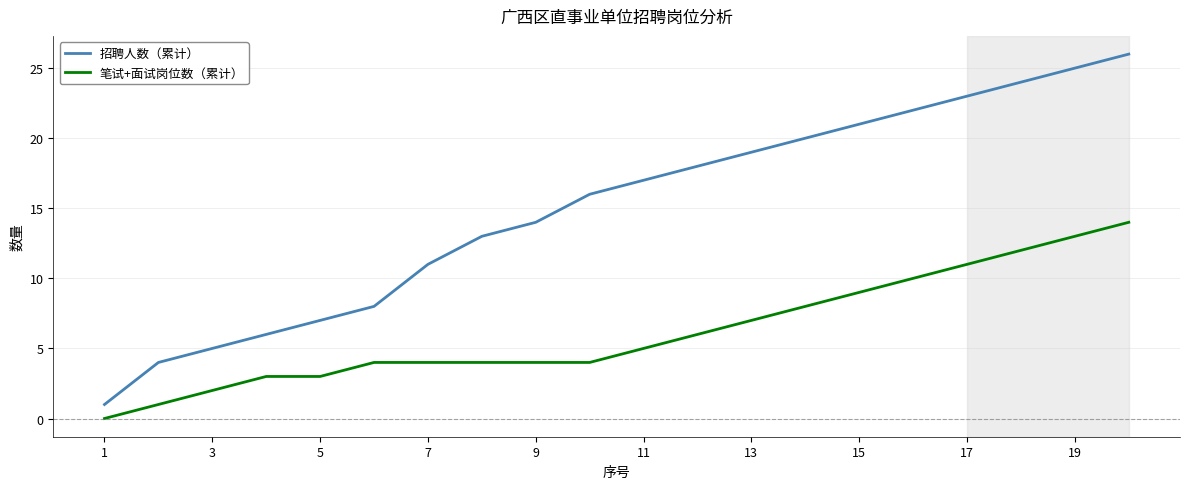

Which series has the widest spread of values?

招聘人数（累计）